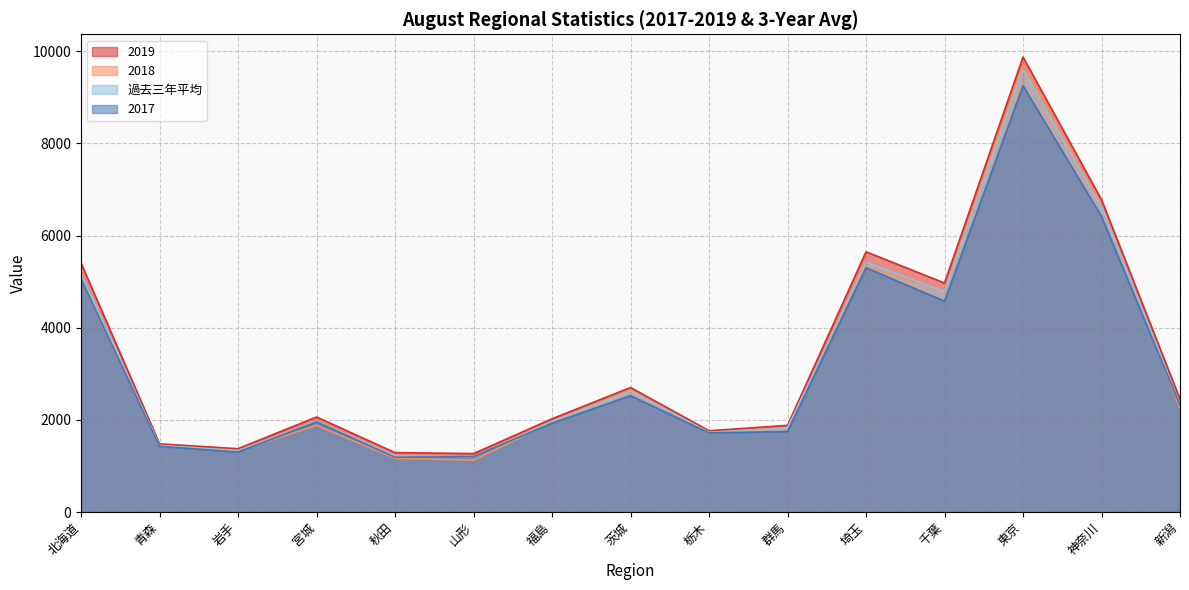

Which category has the lowest value across all series?

山形